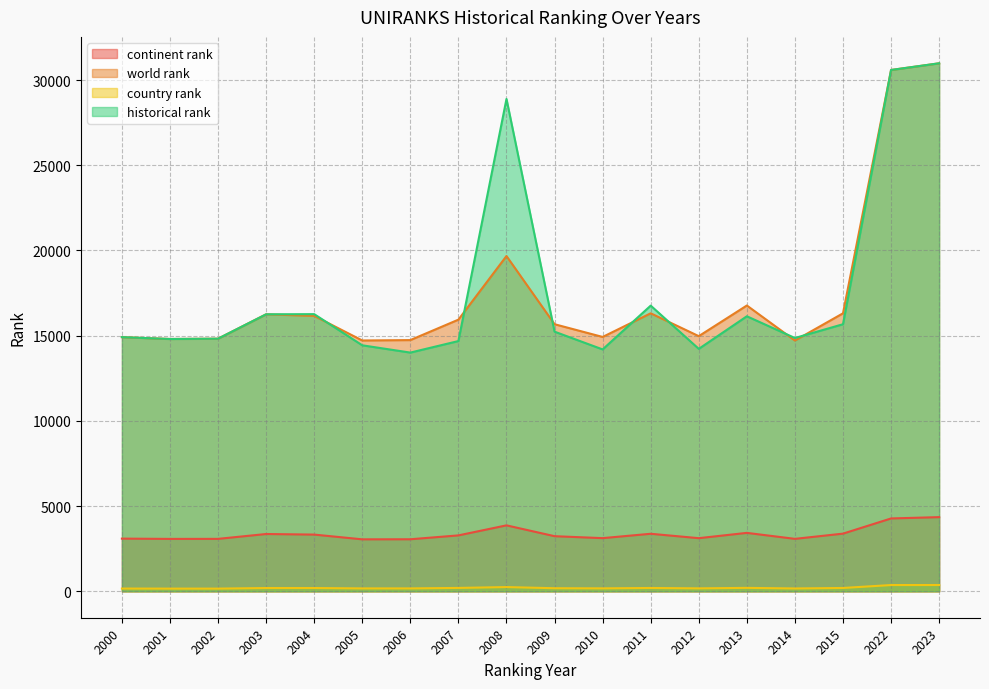

Reading left to right, what are all the values shown in this chart?

continent rank: 2000=3093.0	2001=3076.0	2002=3078.0	2003=3363.0	2004=3329.0	2005=3051.0	2006=3055.0	2007=3282.0	2008=3871.0	2009=3235.0	2010=3121.0	2011=3377.0	2012=3119.0	2013=3430.0	2014=3079.0	2015=3385.0	2022=4276.0	2023=4354.0
world rank: 2000=14914.0	2001=14806.0	2002=14824.0	2003=16255.0	2004=16162.0	2005=14719.0	2006=14742.0	2007=15941.0	2008=19674.0	2009=15673.0	2010=14926.0	2011=16313.0	2012=14973.0	2013=16771.0	2014=14716.0	2015=16313.0	2022=30591.0	2023=30983.0
country rank: 2000=163.0	2001=159.0	2002=159.0	2003=194.0	2004=194.0	2005=171.0	2006=171.0	2007=200.0	2008=250.0	2009=182.0	2010=174.0	2011=197.0	2012=174.0	2013=203.0	2014=168.0	2015=197.0	2022=369.0	2023=370.0
historical rank: 2000=14914.0	2001=14806.0	2002=14824.0	2003=16255.0	2004=16264.5	2005=14435.5	2006=14008.0	2007=14685.0	2008=28891.5	2009=15236.0	2010=14194.5	2011=16763.5	2012=14227.0	2013=16139.0	2014=14864.0	2015=15672.5	2022=30591.0	2023=30983.0